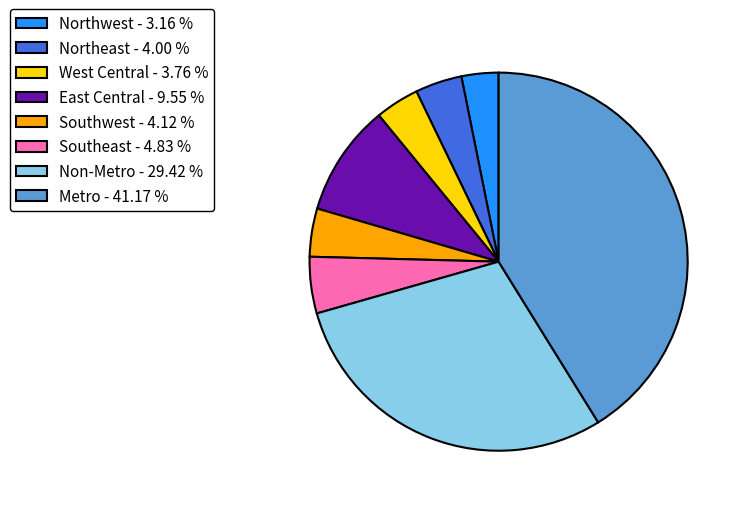

Do Northwest - 3.16 % and Northeast - 4.00 % together represent more than half of the pie?

No